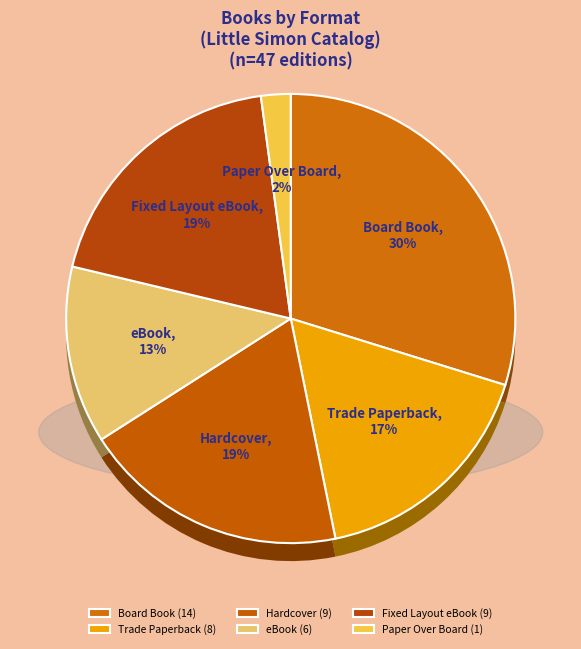

To the nearest percent, what percentage of the pie is Board Book?

30%